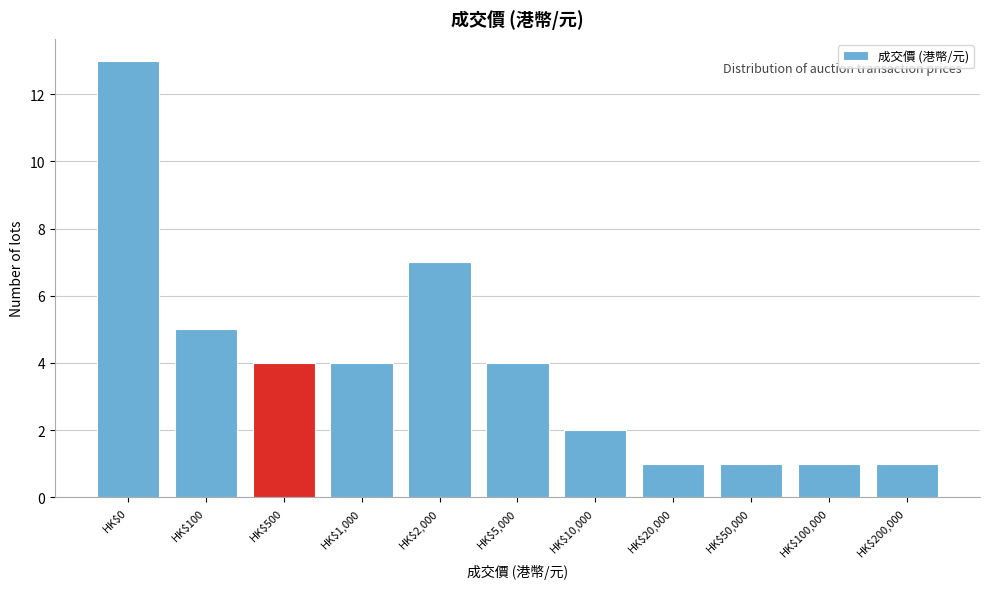

Reading left to right, what are all the values shown in this chart?

13	5	4	4	7	4	2	1	1	1	1